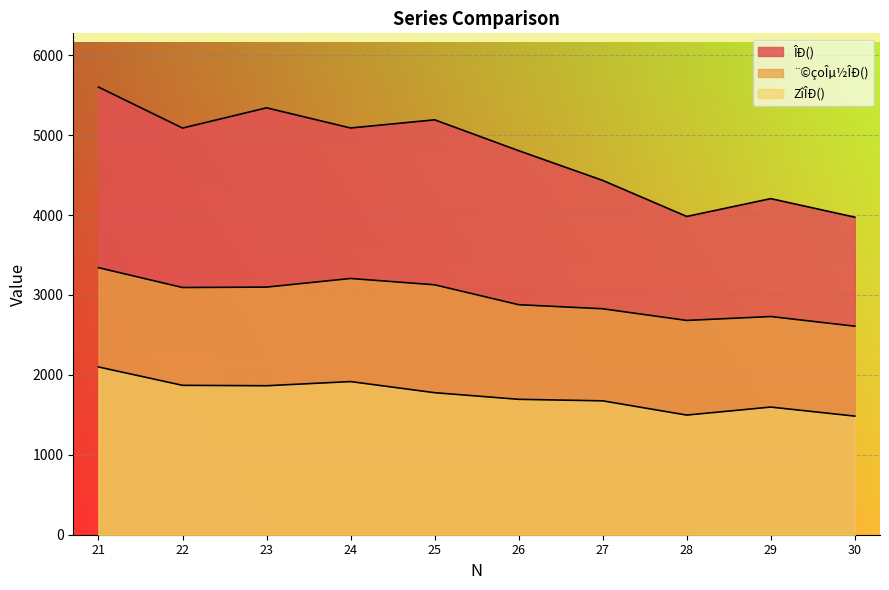

Reading left to right, extract all data points from this chart.

ÎÐ(): 5601	5088	5341	5089	5191	4805	4433	3982	4205	3973
¨©çoÎµ½ÎÐ(): 3341	3093	3098	3206	3127	2878	2827	2681	2730	2609
ZîÎÐ(): 2099	1869	1864	1916	1777	1694	1675	1497	1597	1484